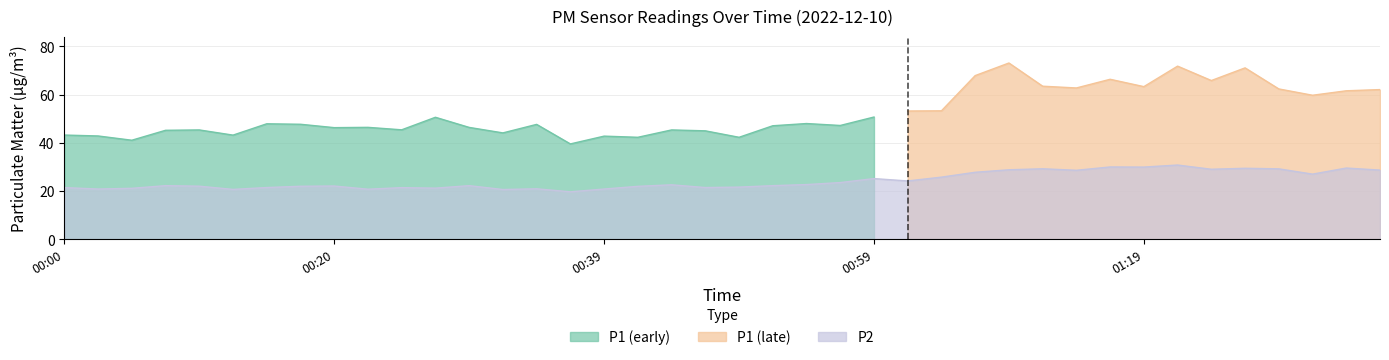

How many categories are shown in the chart?

40